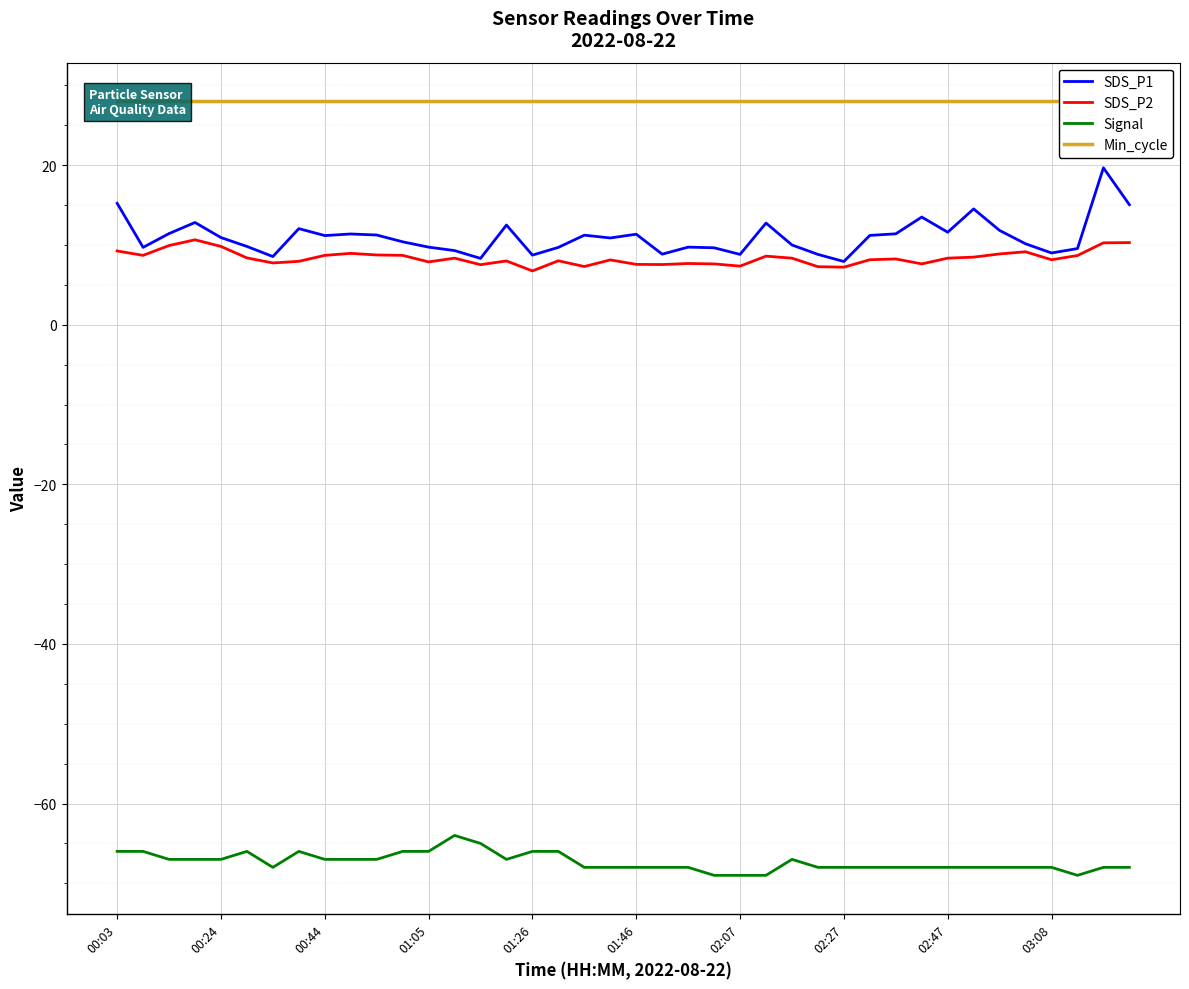

True or false: SDS_P1 has more than 2 interior local peaks.

True